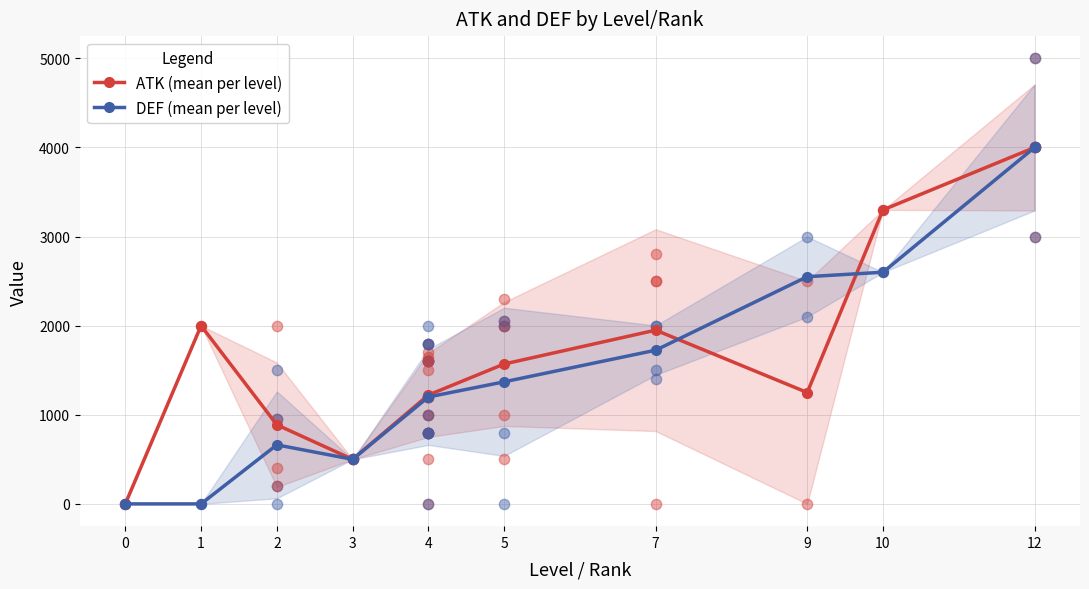

Which series has the widest spread of Y values?

ATK (mean per level)